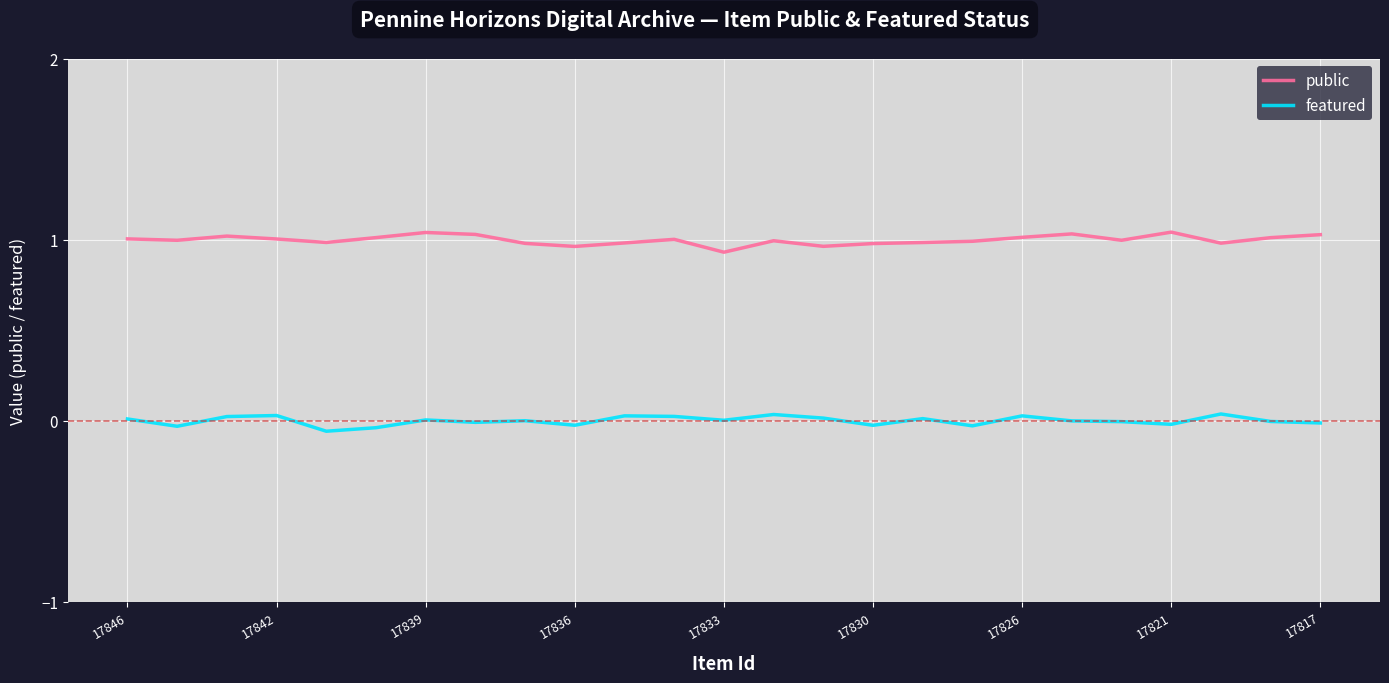

True or false: featured and public intersect in this chart.

False